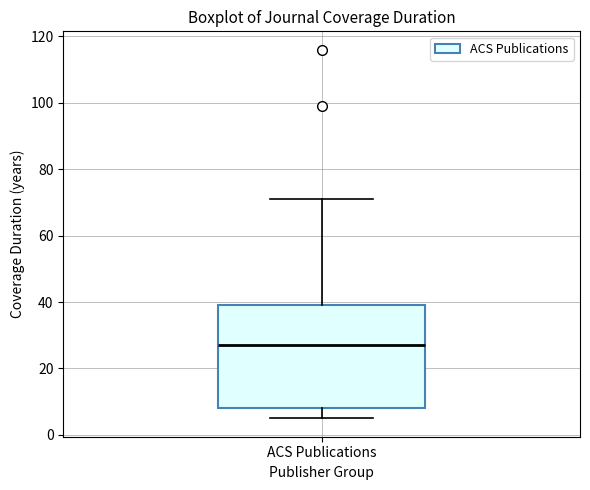

Transcribe this box plot: give where the median line is, the range the box spans, and where the two whiskers end, as read against the y-axis. The values are not printed on the chart, so give them approximately, as read against the axis.

median 28, box 8 to 40, whiskers 6 to 72